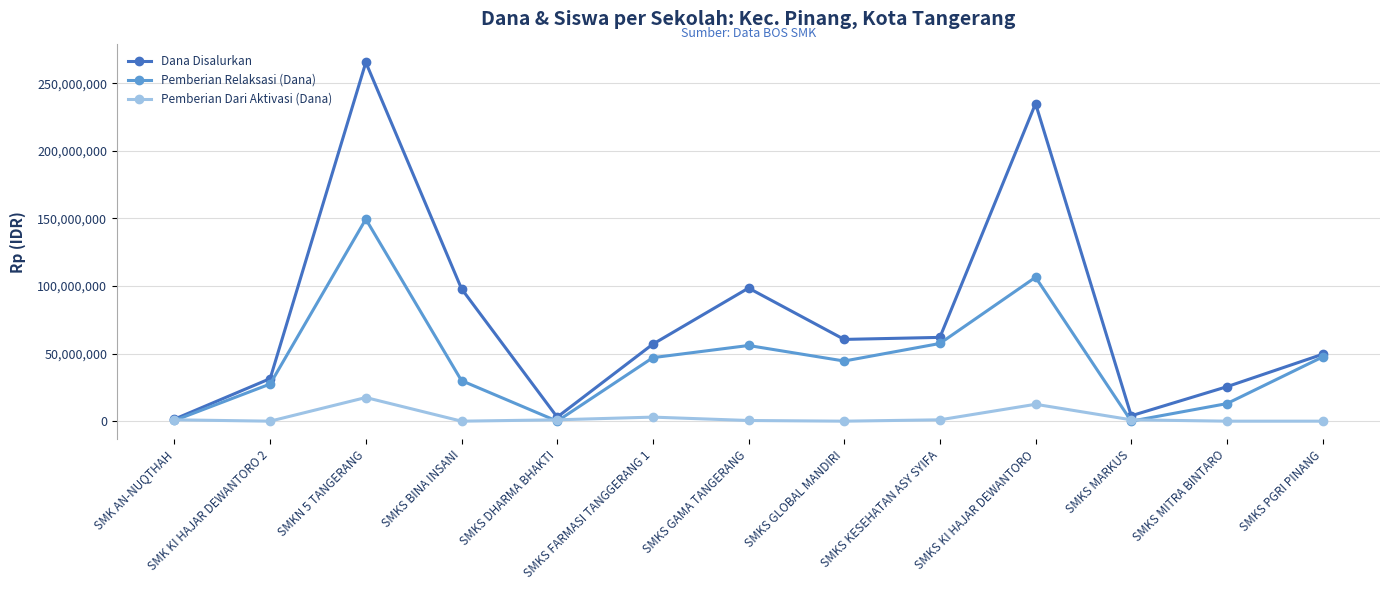

Which category has the highest value across all series?

SMKN 5 TANGERANG